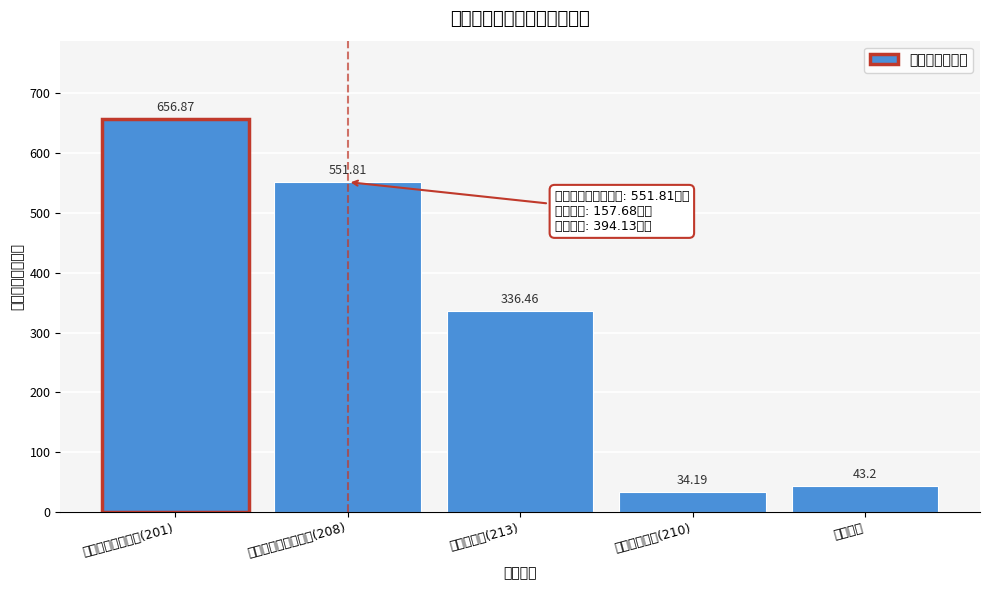

Rank the categories by value from lowest to highest.

卫生健康支出(210), 其他支出, 农林水支出(213), 社会保障和就业支出(208), 一般公共服务支出(201)